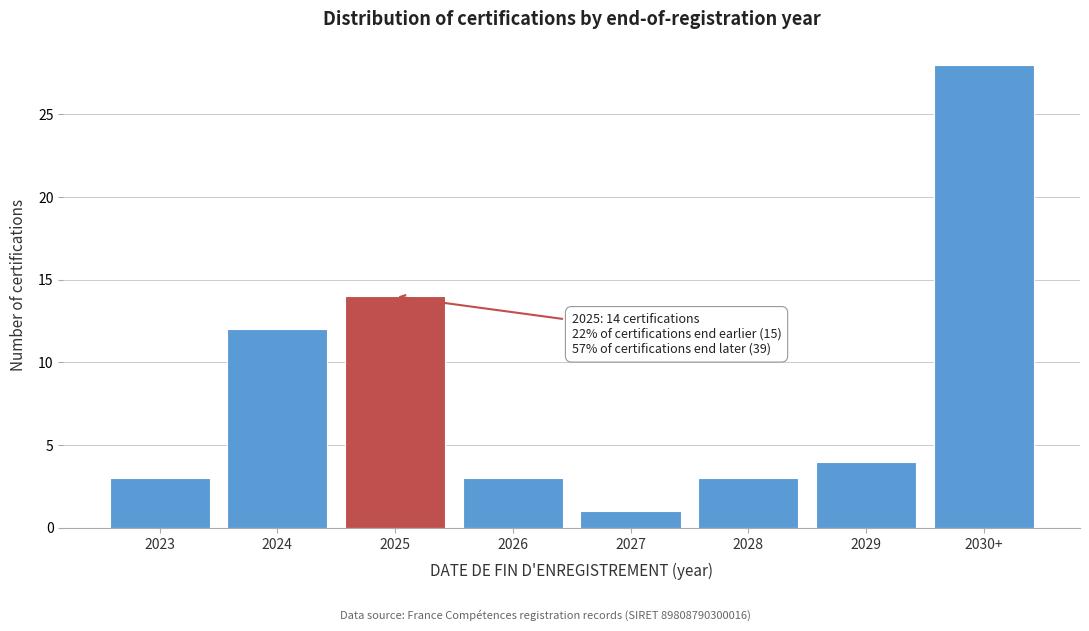

Reading left to right, extract all data points from this chart.

2023=3	2024=12	2025=14	2026=3	2027=1	2028=3	2029=4	2030+=28